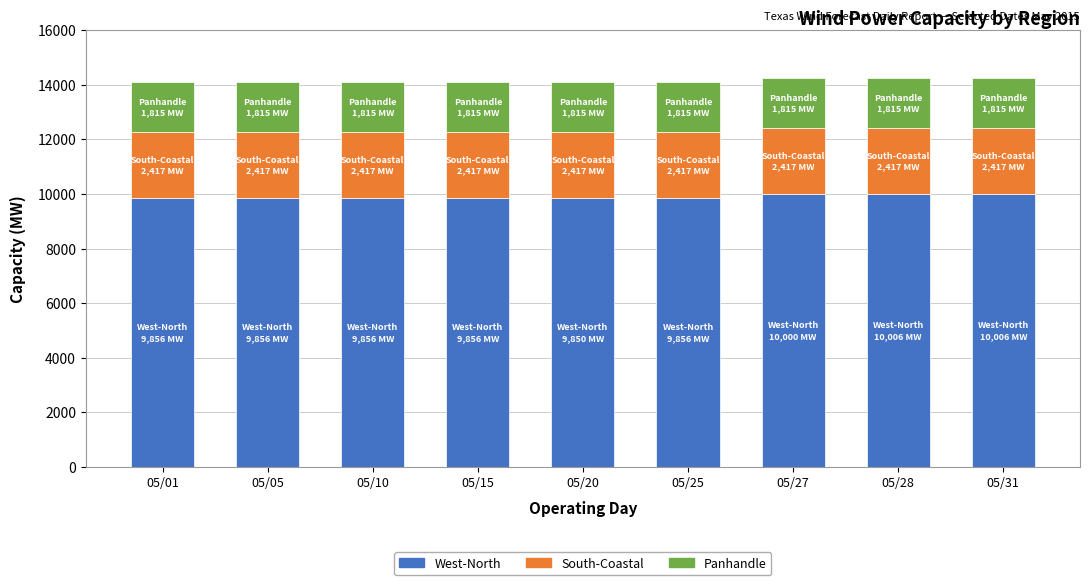

What is the average value of the West-North series?

9905